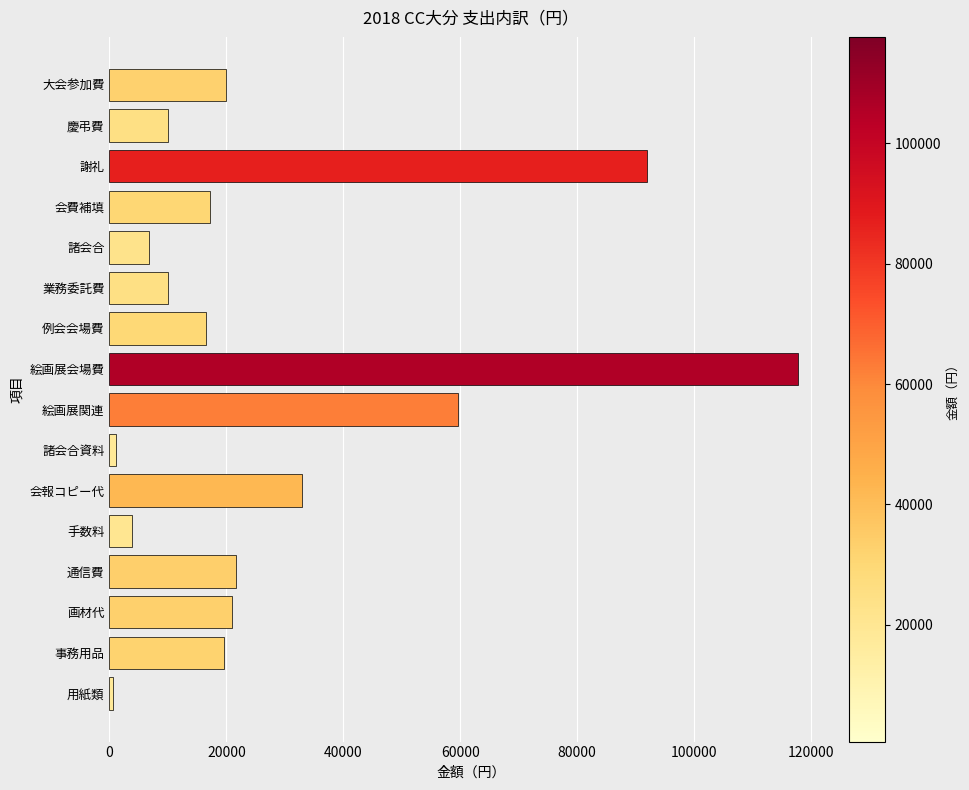

Which category has the highest value across all series?

絵画展会場費